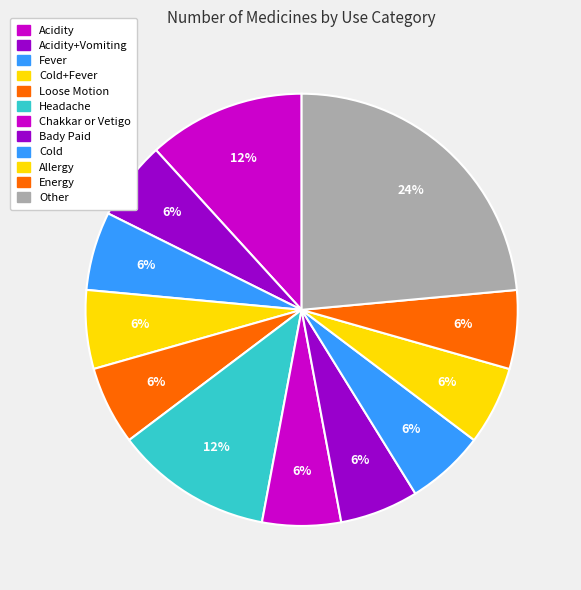

How many slices are in this pie chart?

12